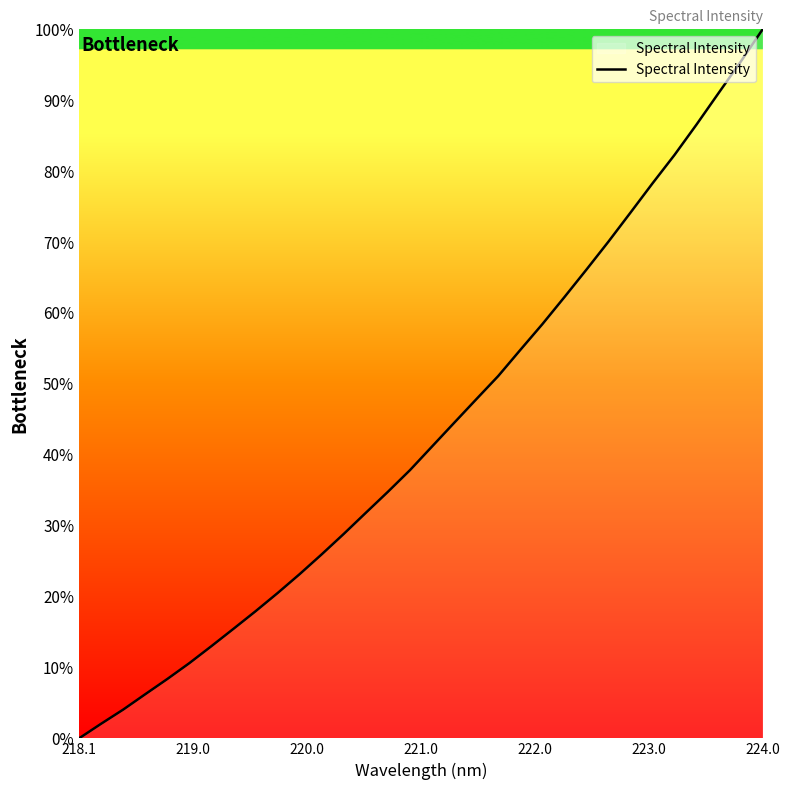

Is this an area chart (filled region under the line)?

Yes